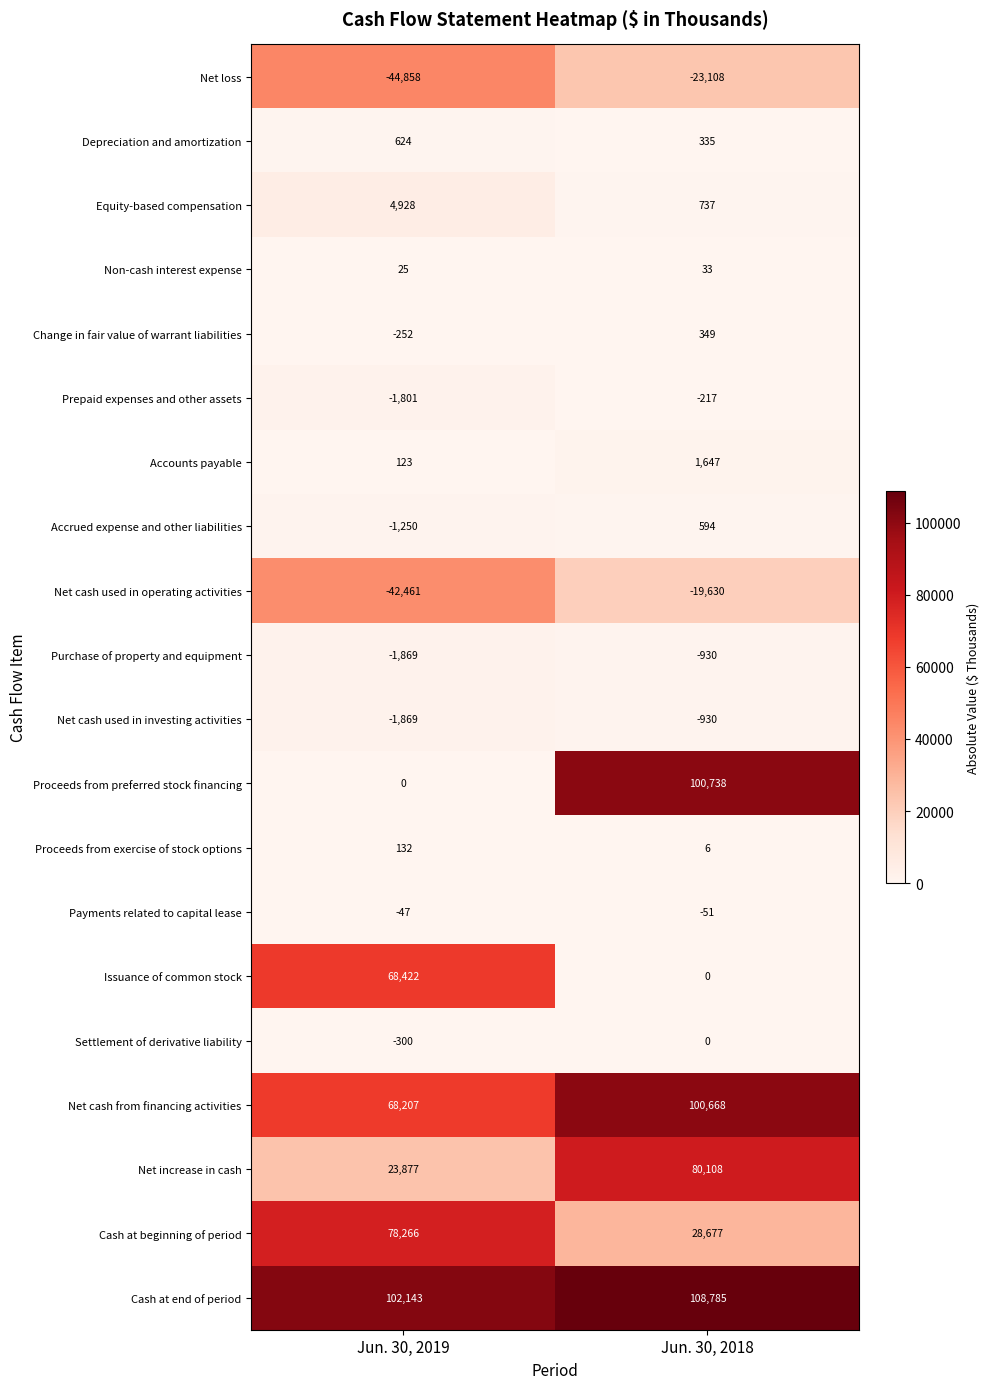

What is the difference between the maximum and minimum values in the Net cash used in investing activities series?

939